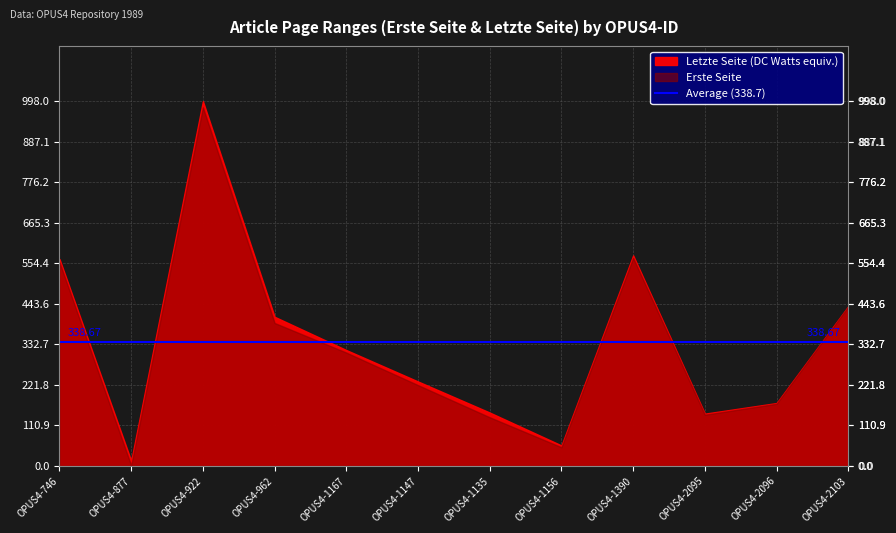

What is the label of the 9th point from the left?

OPUS4-1390